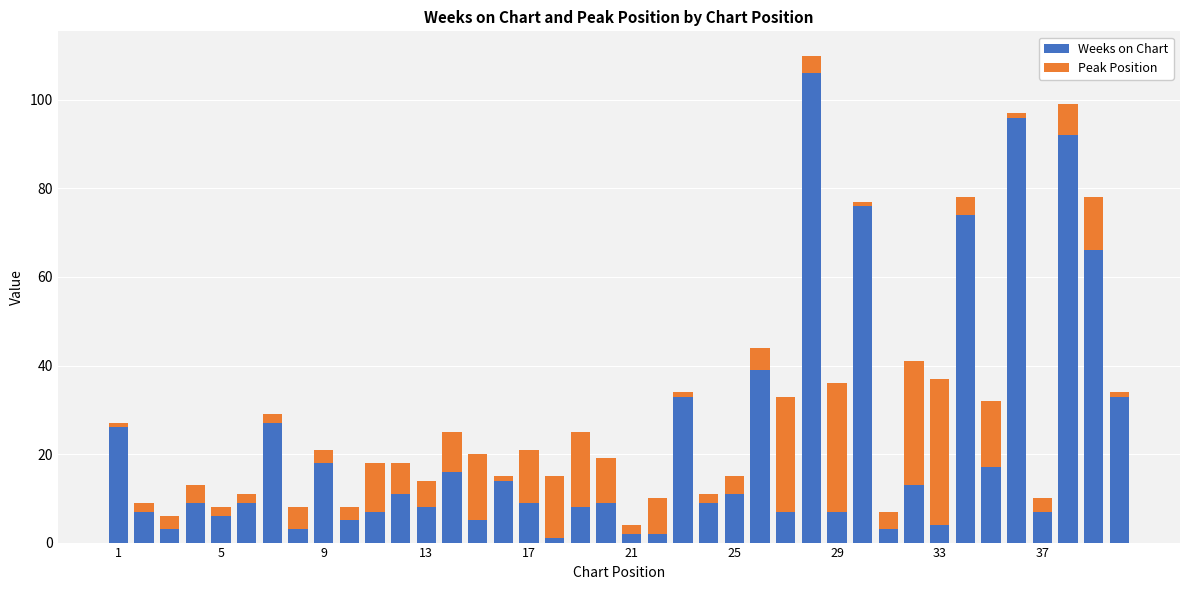

What is the difference between the maximum and minimum values in the Weeks on Chart series?

105